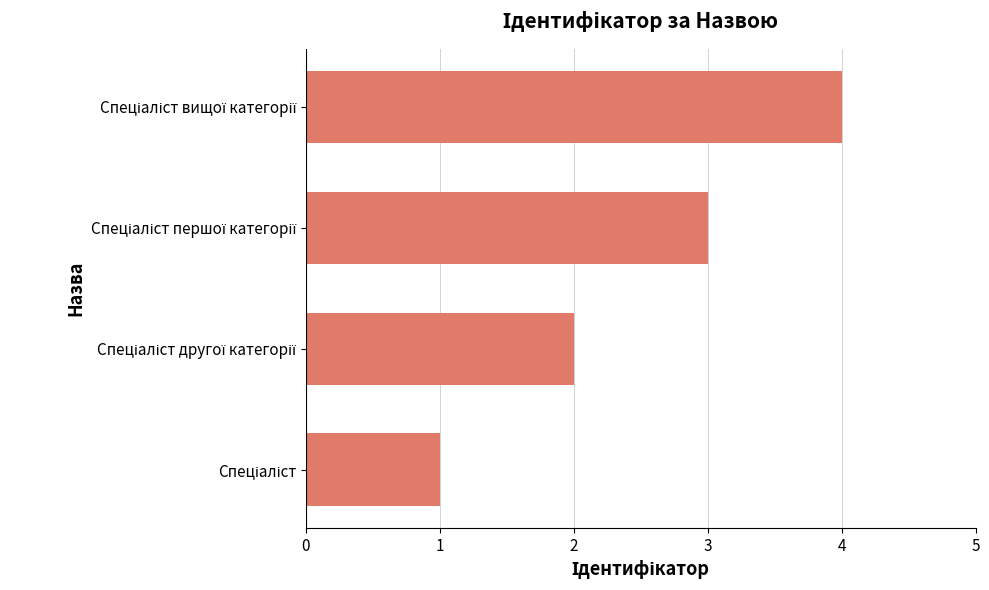

What is the maximum value shown in the chart?

4